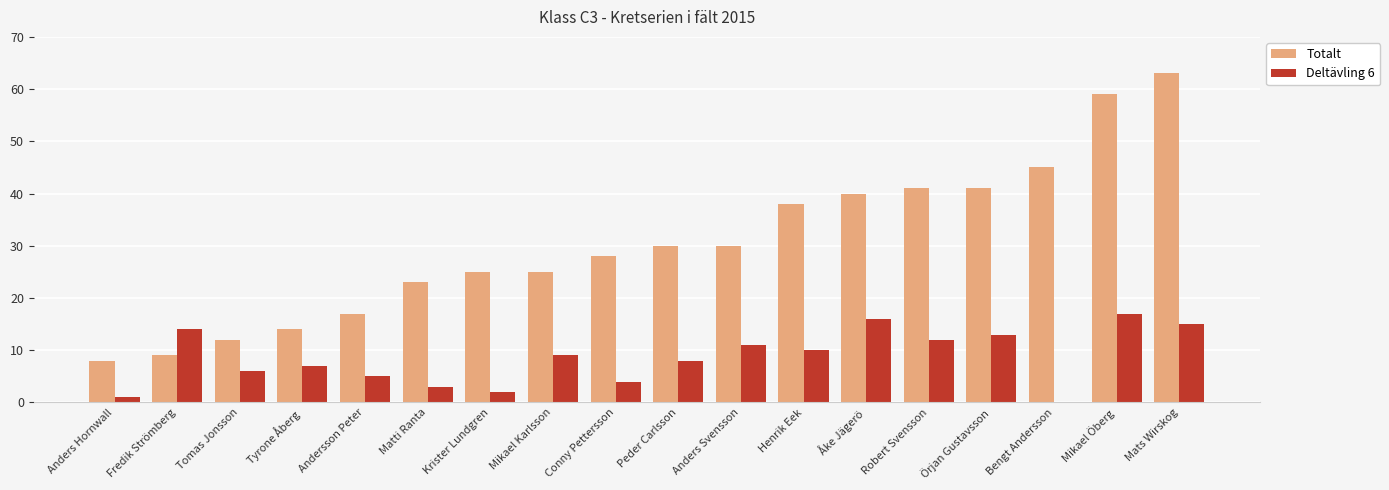

Reading left to right, extract all data points from this chart.

Totalt: 8	9	12	14	17	23	25	25	28	30	30	38	40	41	41	45	59	63
Deltävling 6: 1	14	6	7	5	3	2	9	4	8	11	10	16	12	13	0	17	15